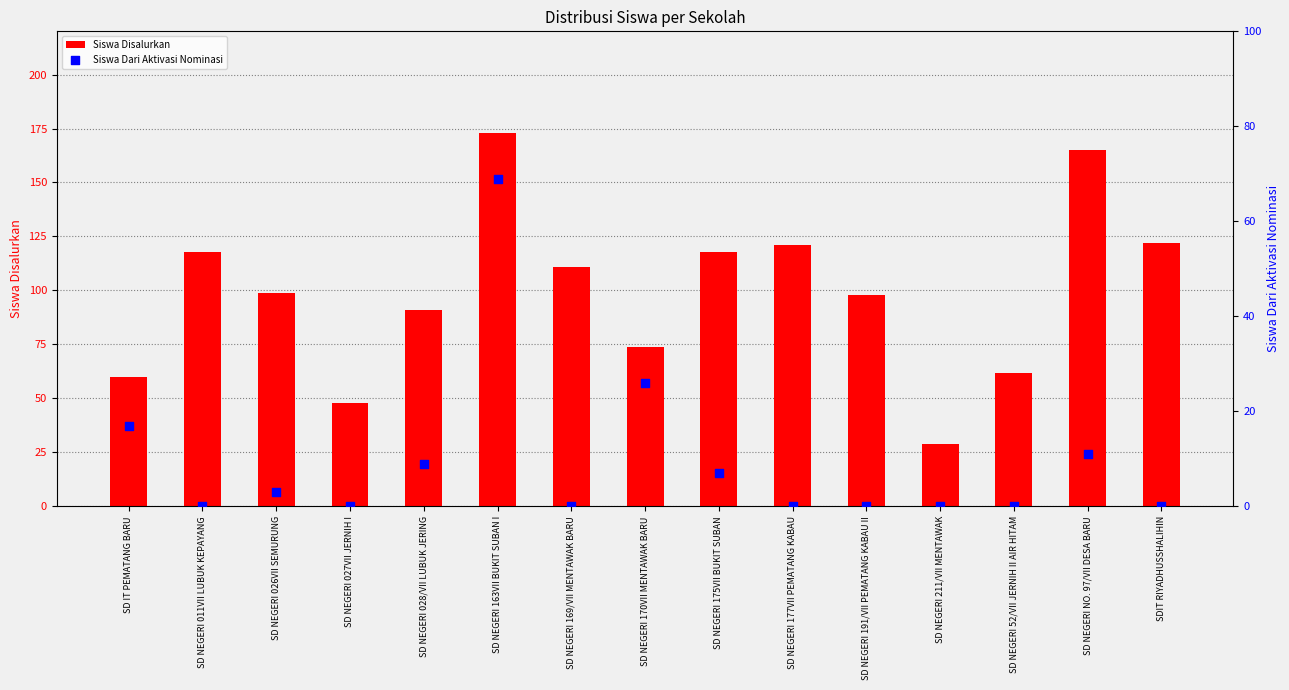

What are all the series names shown in the legend?

Siswa Disalurkan, Siswa Dari Aktivasi Nominasi